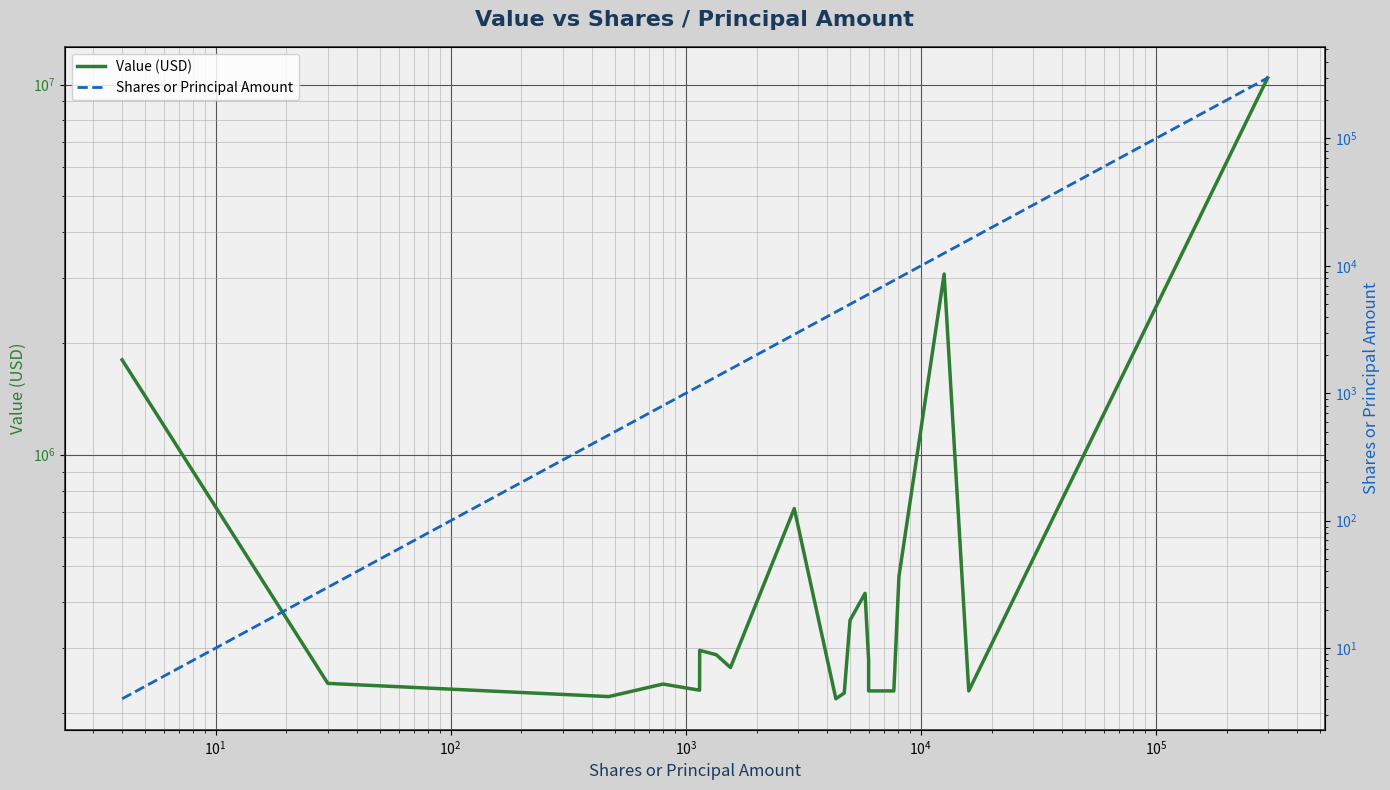

Which series has the largest total across all categories?

Value (USD)